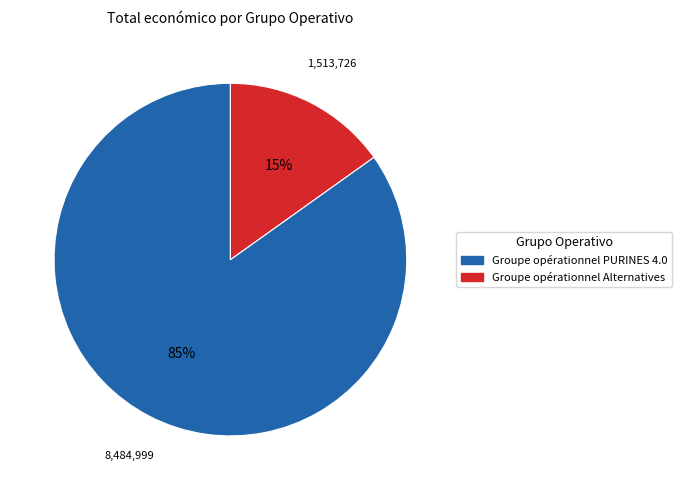

To the nearest percent, what portion does Groupe opérationnel PURINES 4.0 represent?

85%